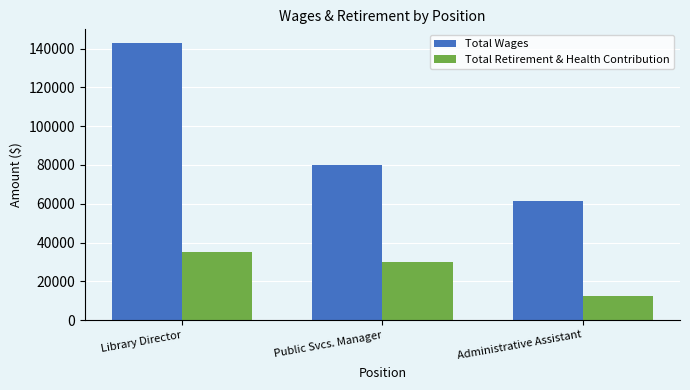

Does the chart contain stacked bars?

No